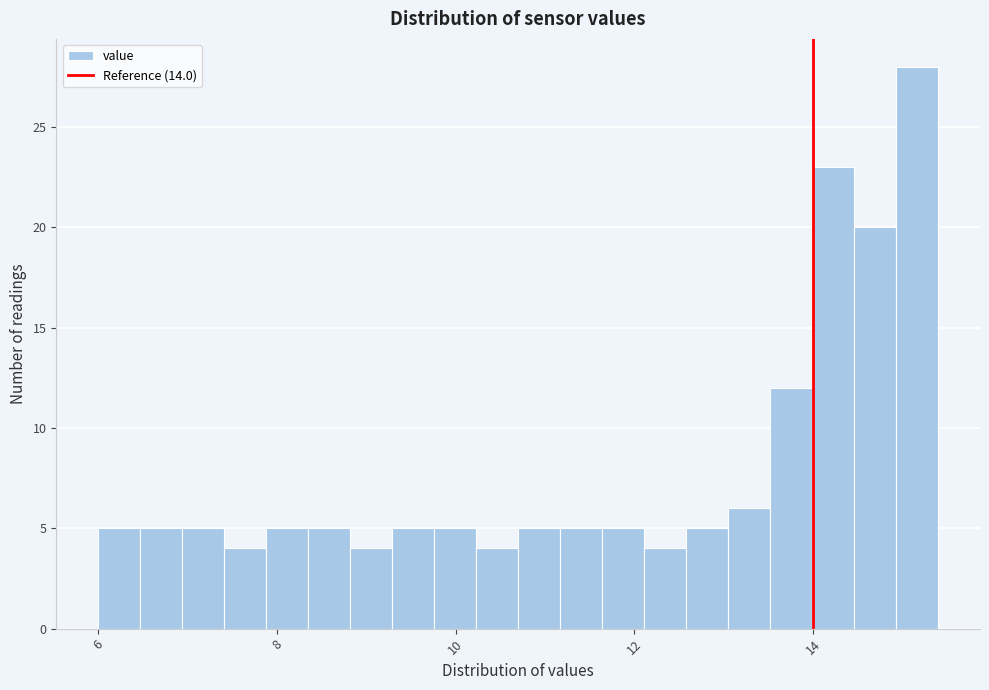

Read against the x-axis, roughly where is the centre of the tallest bar?

15.2